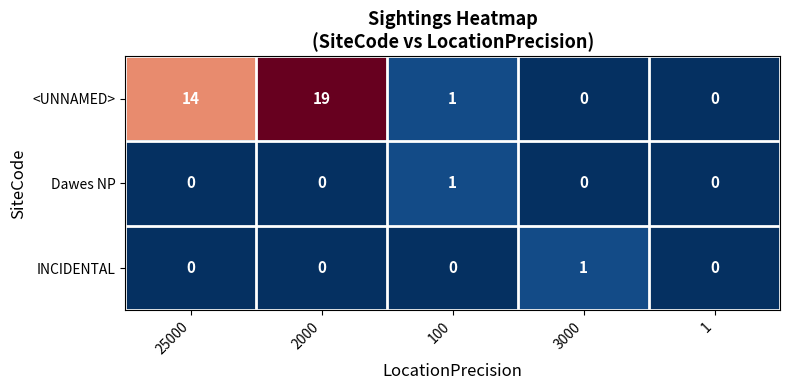

Which series has the largest total across all categories?

<UNNAMED>